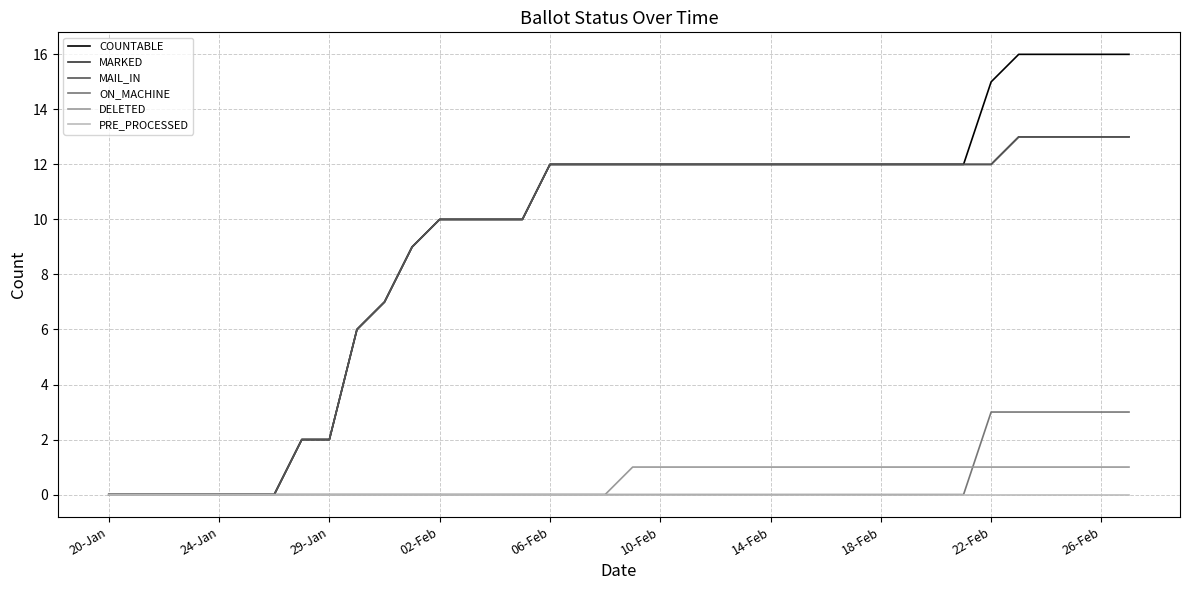

Does the chart display data point markers on the line(s)?

No